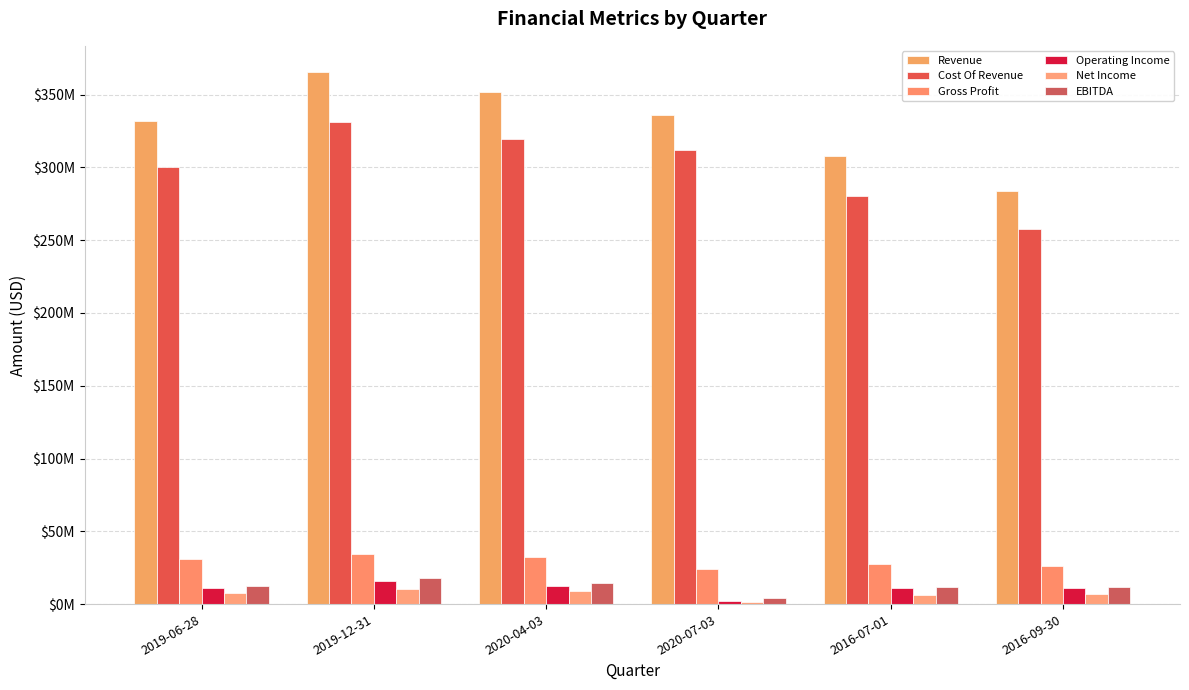

Are the bars grouped side by side (vs. stacked)?

Yes